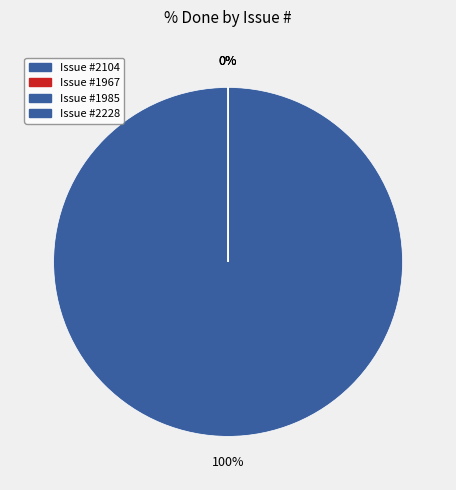

Between 2104 and 1967, which is larger?

2104